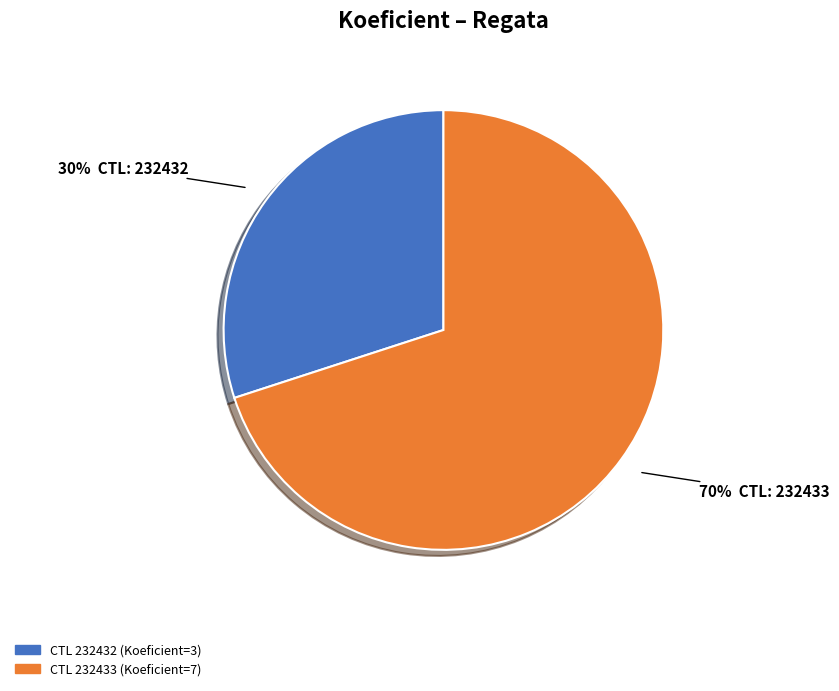

To the nearest percent, what is the average slice percentage?

50%